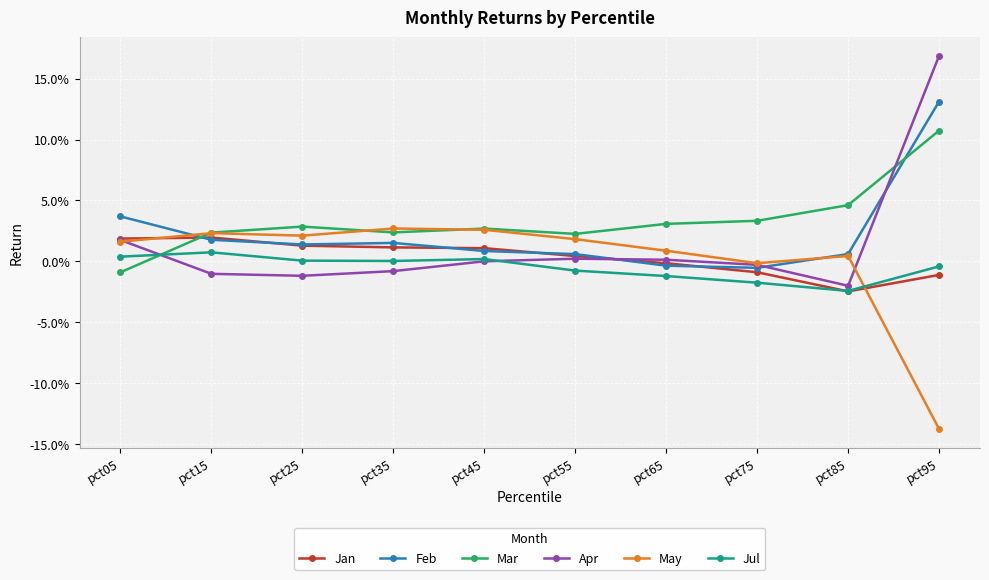

Which series has the largest total across all categories?

Mar